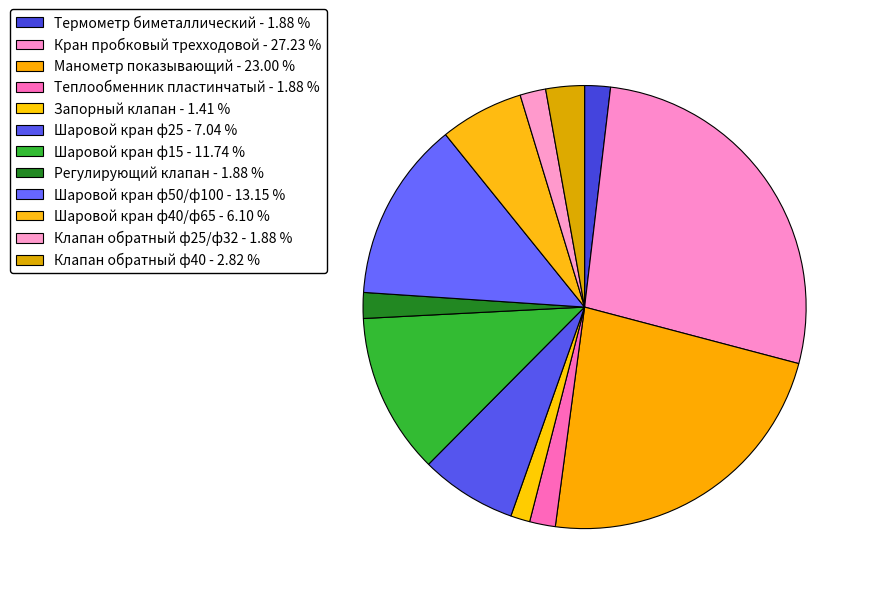

How many slices are in this pie chart?

12